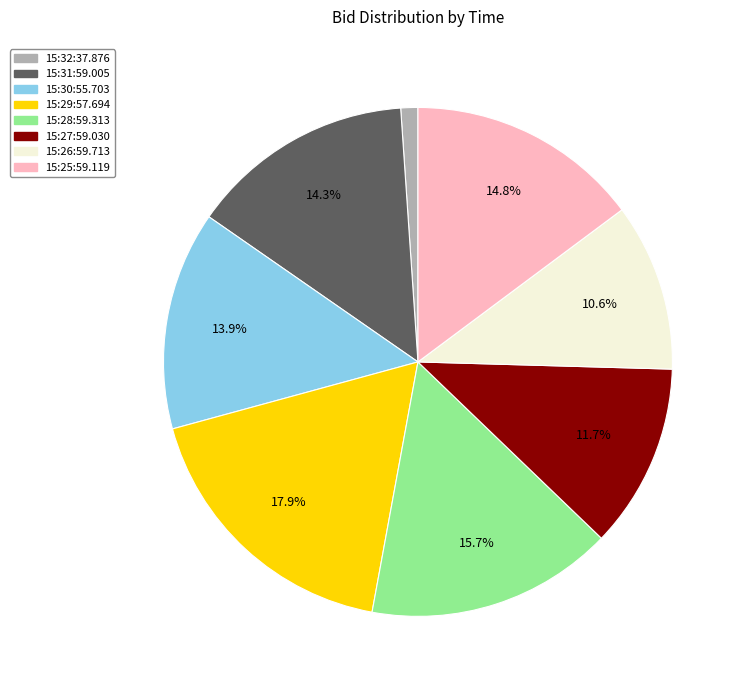

What portion of the pie excludes 15:31:59.005?

85.7%